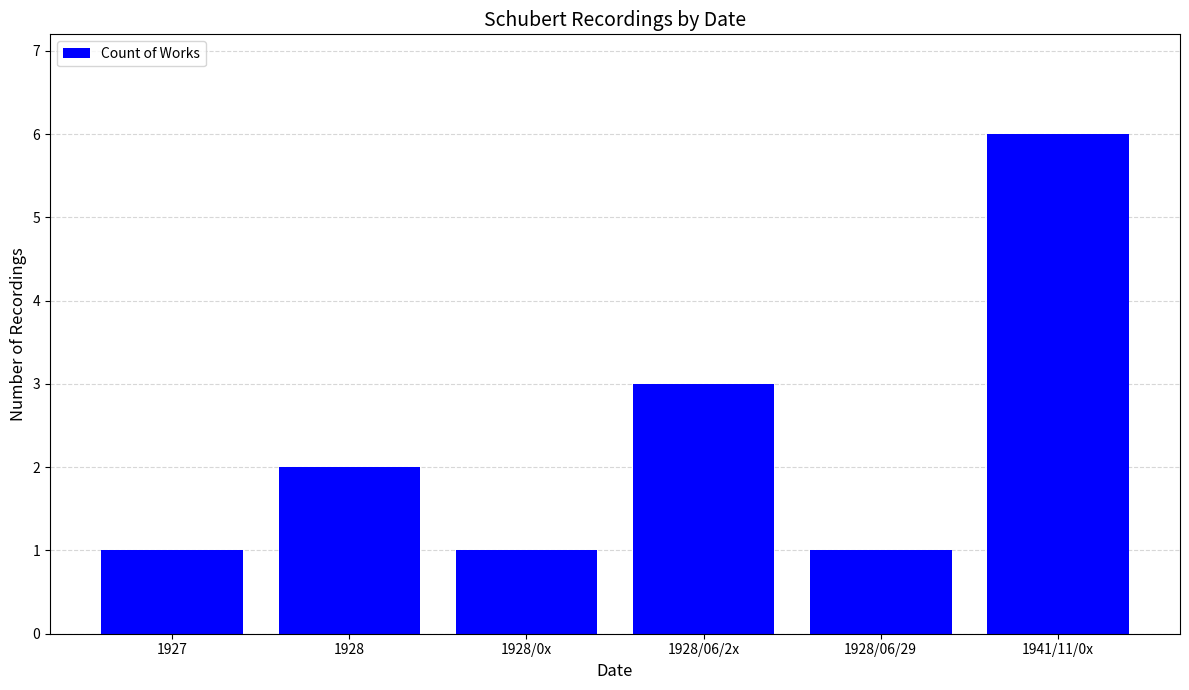

Approximately how many times larger is the value at 1928/0x compared to 1927?

1.0